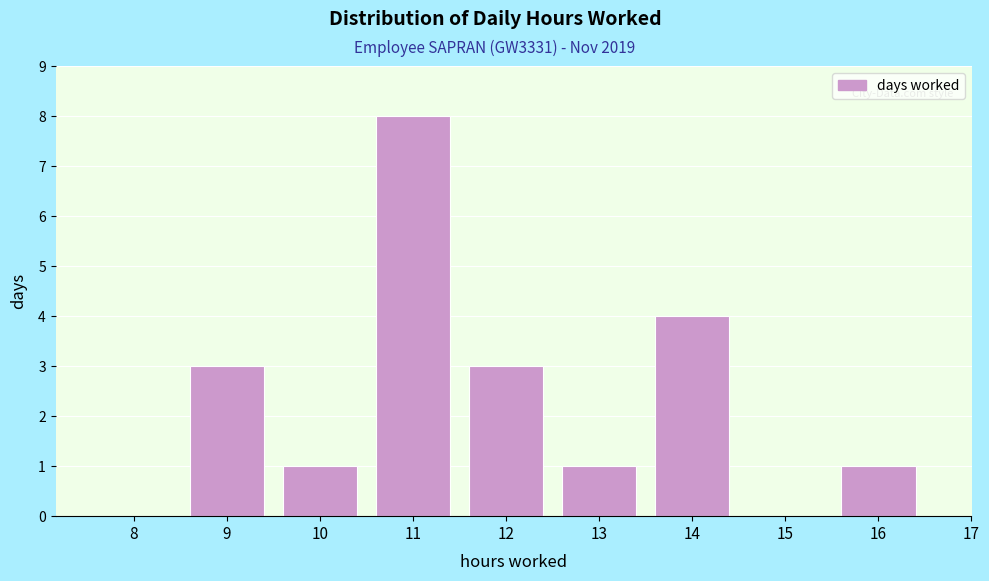

Reading left to right, extract all data points from this chart.

8=0	9=3	10=1	11=8	12=3	13=1	14=4	15=0	16=1